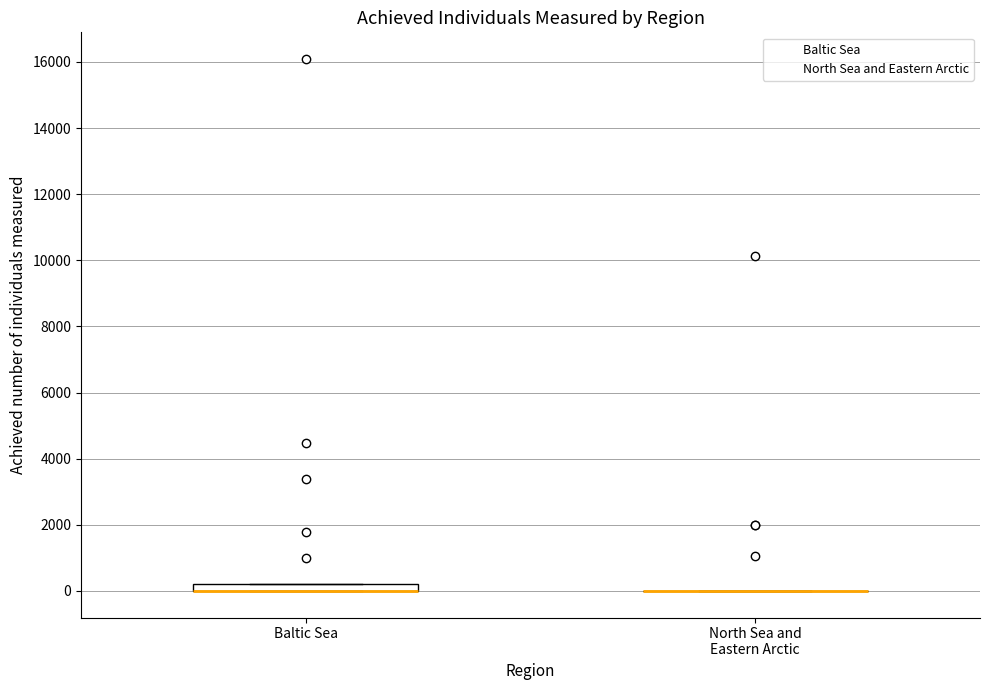

Which box is the tallest, from its lower edge to its upper edge?

Baltic Sea